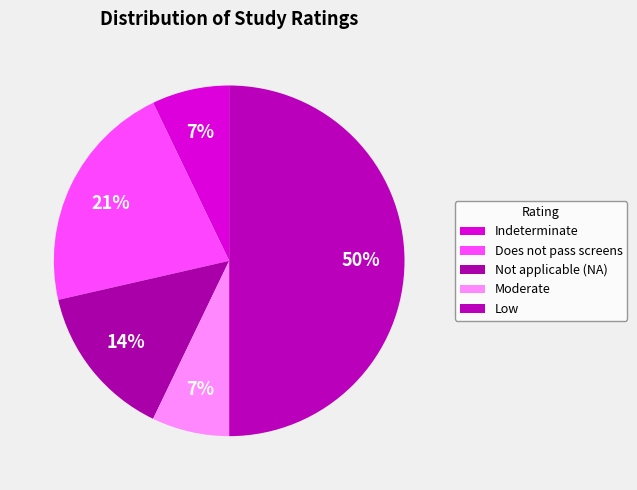

Is it true that Indeterminate is 15% of the pie?

False